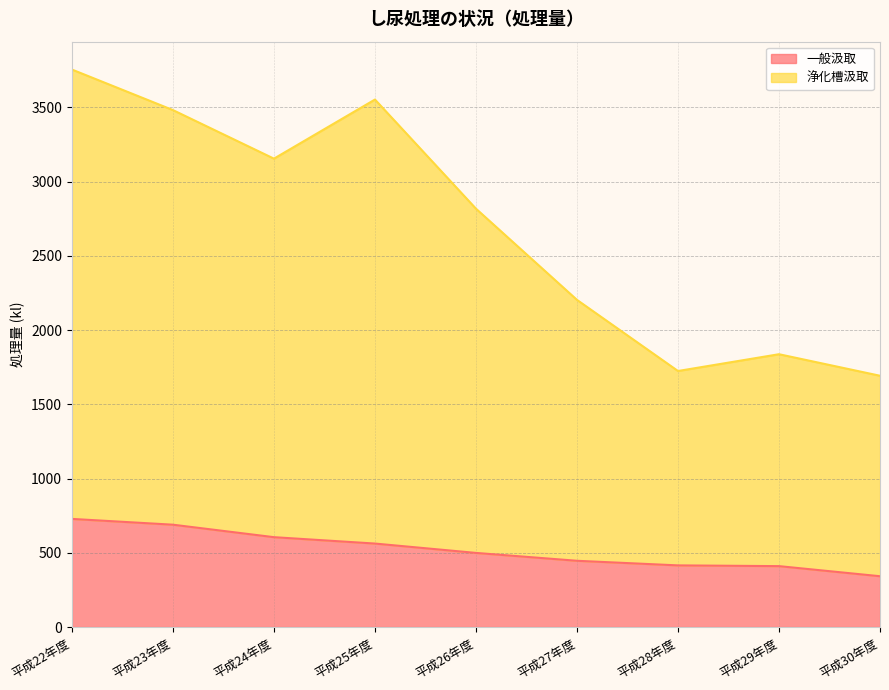

What is the total value across all series at 平成23年度?

3481